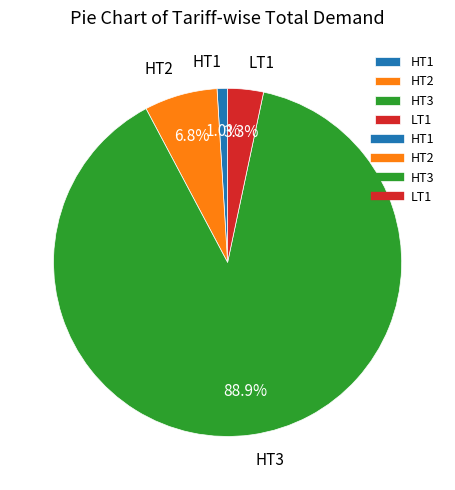

How many segments does this pie chart have?

4